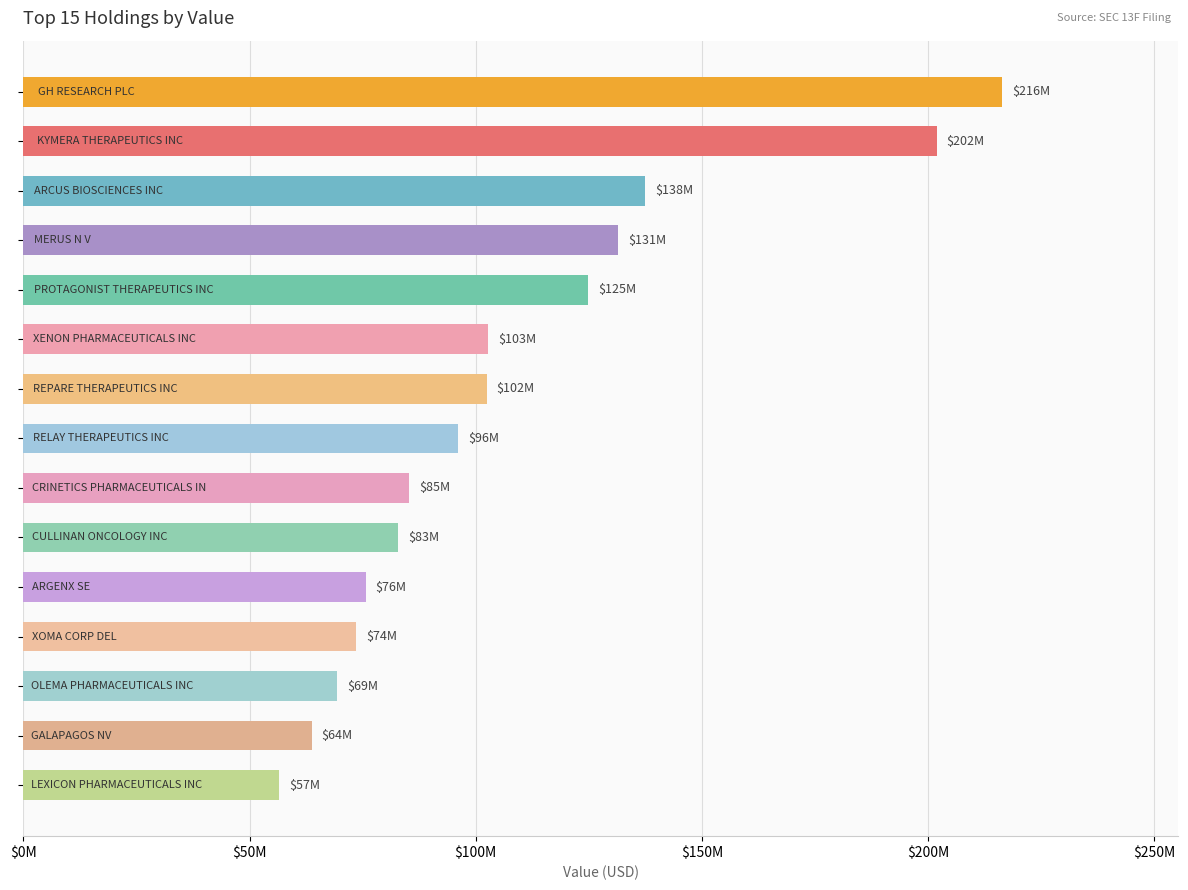

What is the average value?

108055200